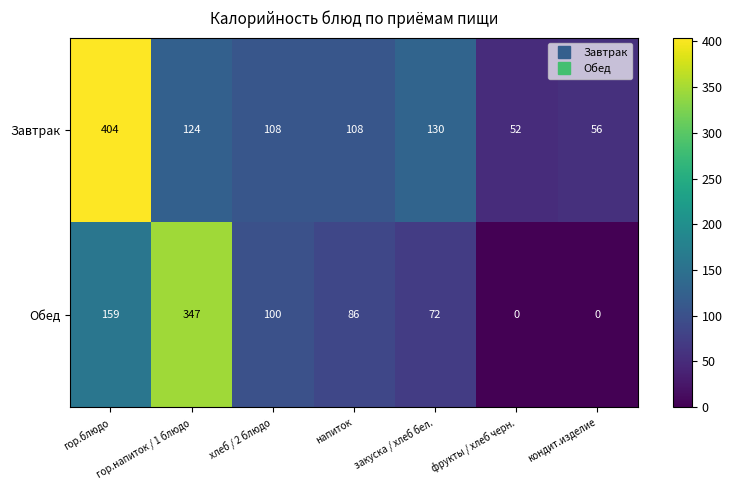

The Обед series shows 208 at кондит.изделие. True or false?

False